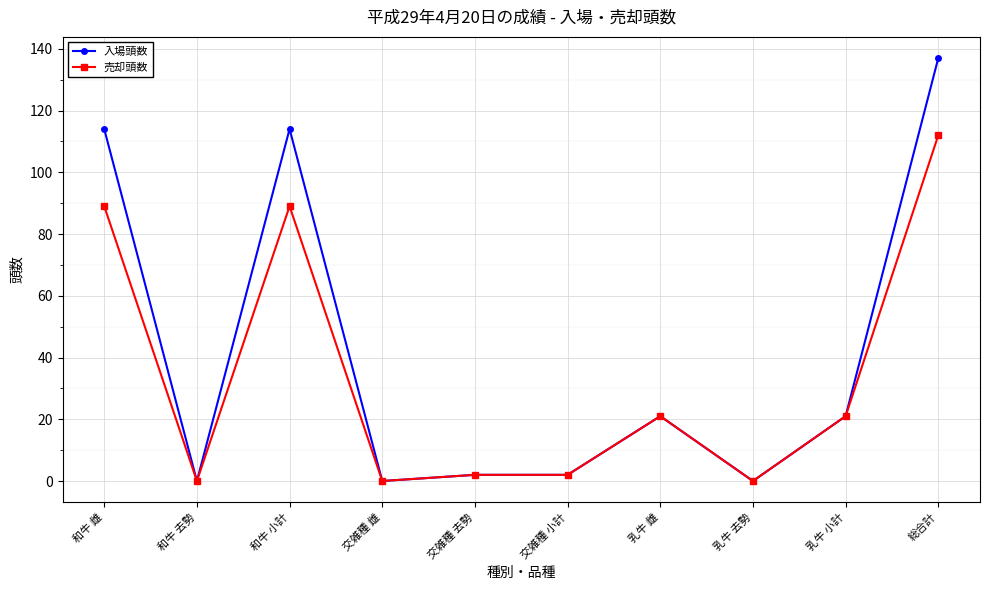

Reading left to right, what are all the values shown in this chart?

入場頭数: 114	0	114	0	2	2	21	0	21	137
売却頭数: 89	0	89	0	2	2	21	0	21	112